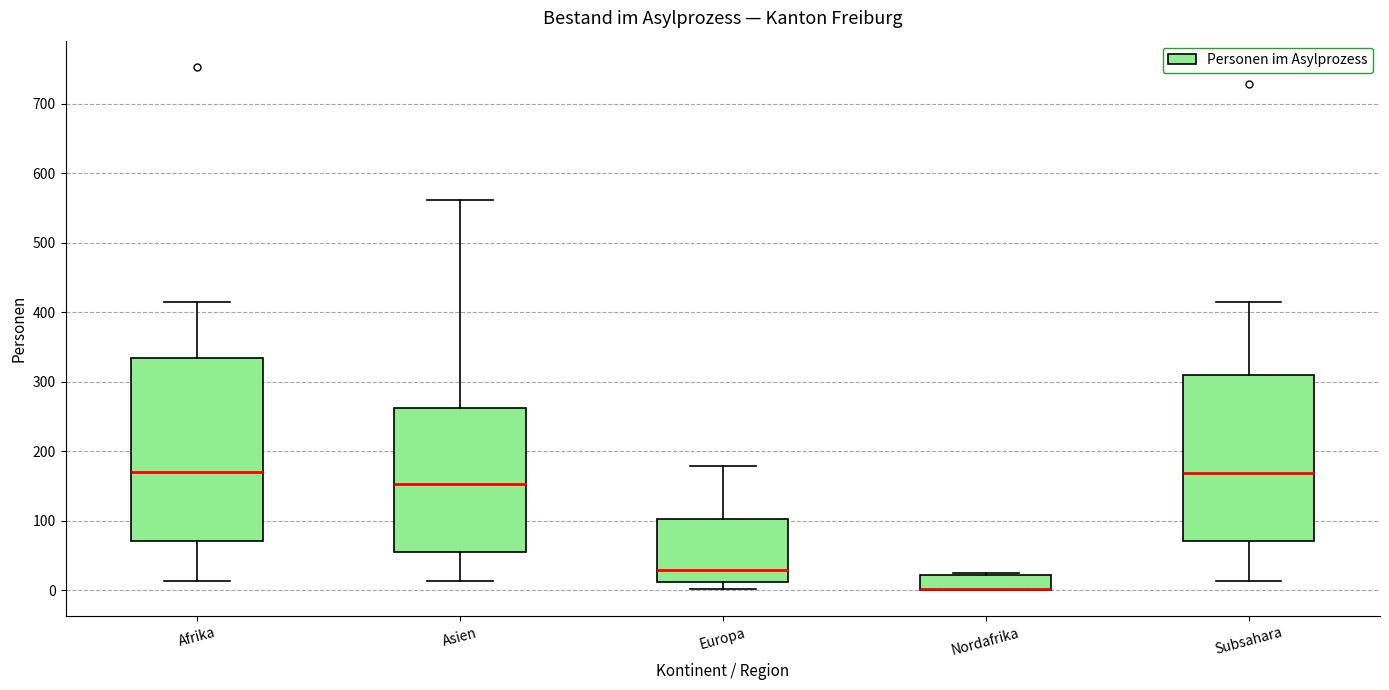

Where does the upper whisker of the box for Europa end on the y-axis? The values are not printed on the chart, so give them approximately, as read against the axis.

180